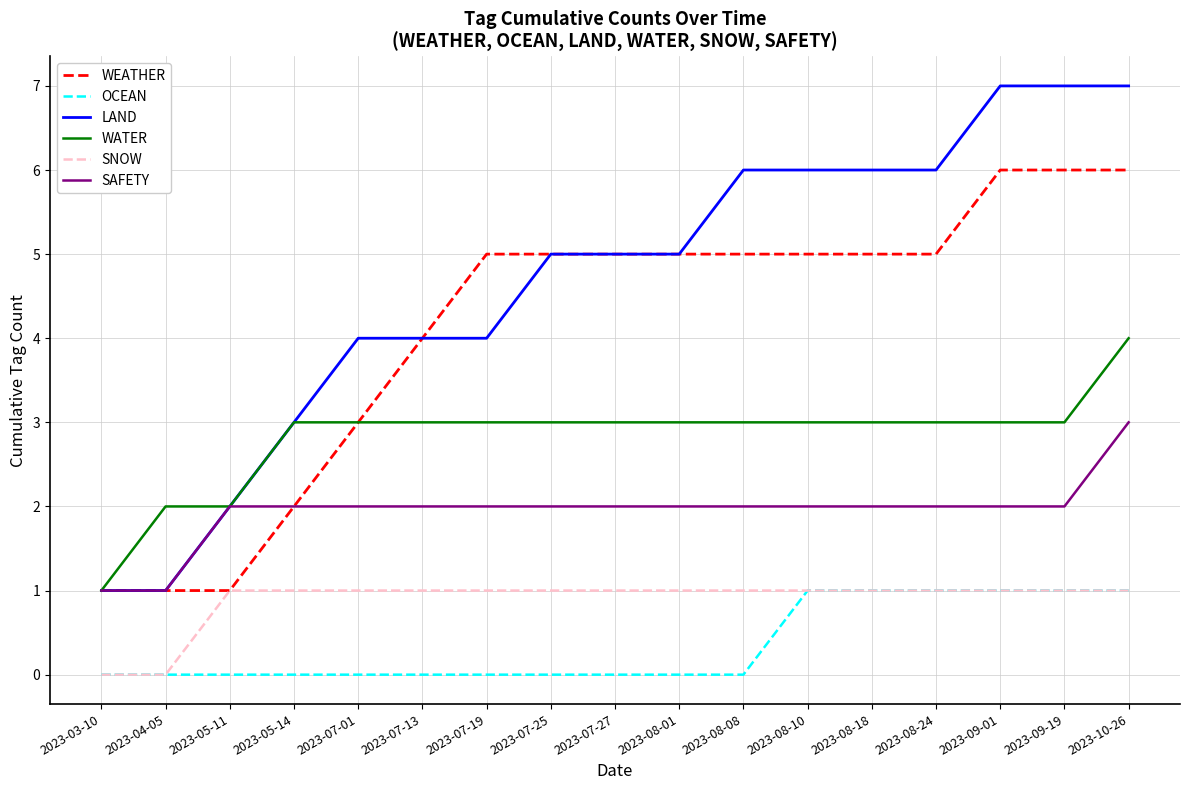

What is the difference between the second highest and minimum values in the WATER series?

2